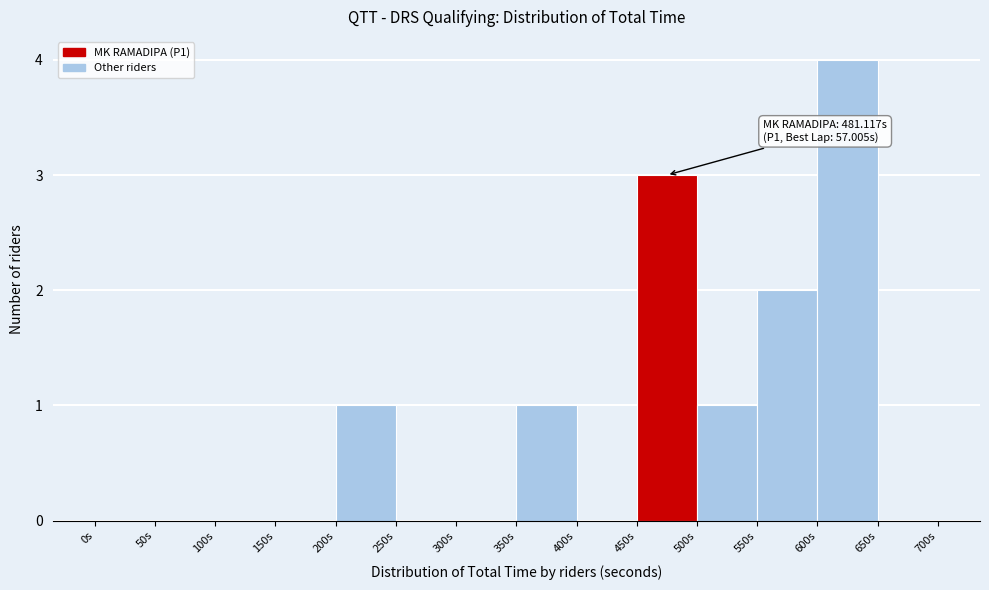

Over which range of the x-axis is the bar tallest?

600 to 650